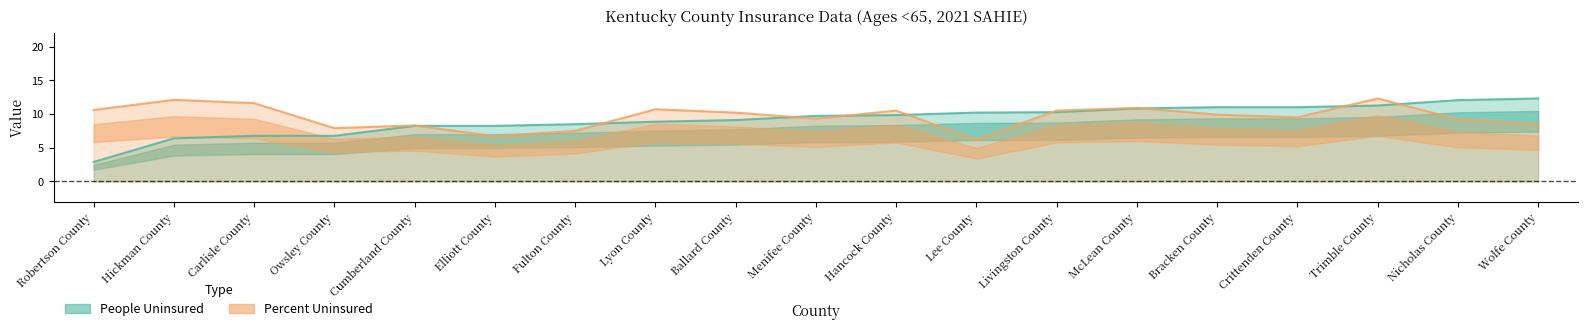

How many lines are shown in the chart?

2